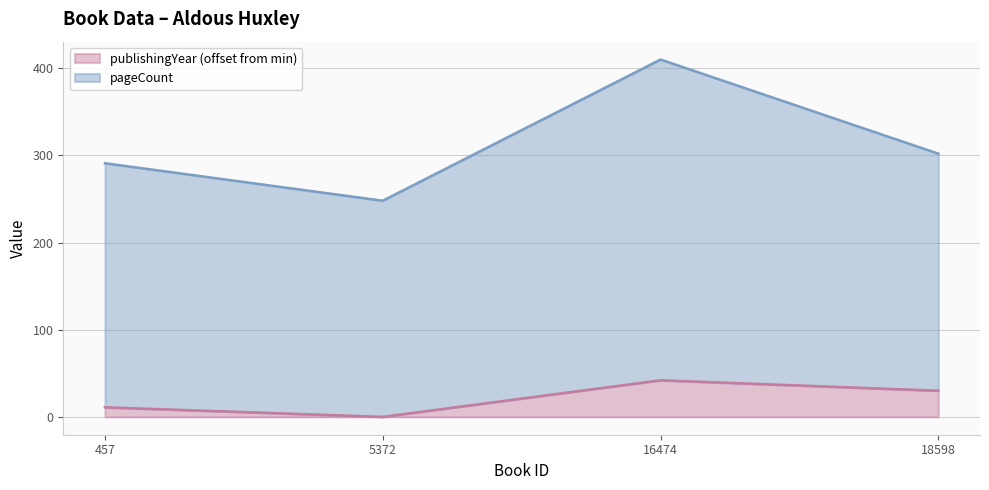

Rank the series by their average value, from lowest to highest.

publishingYear, pageCount